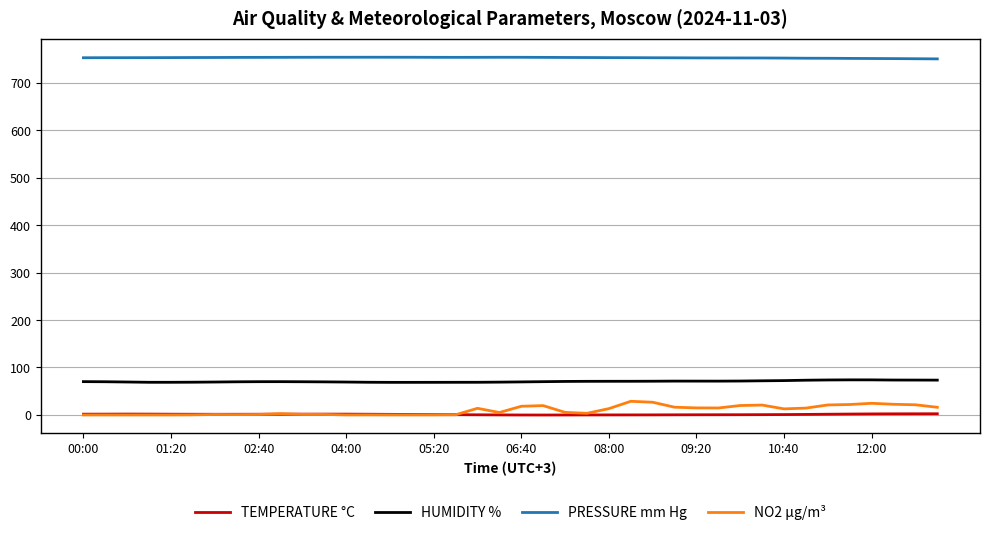

List the series in order of their peak value, highest first.

PRESSURE mm Hg, HUMIDITY %, NO2 µg/m³, TEMPERATURE °C